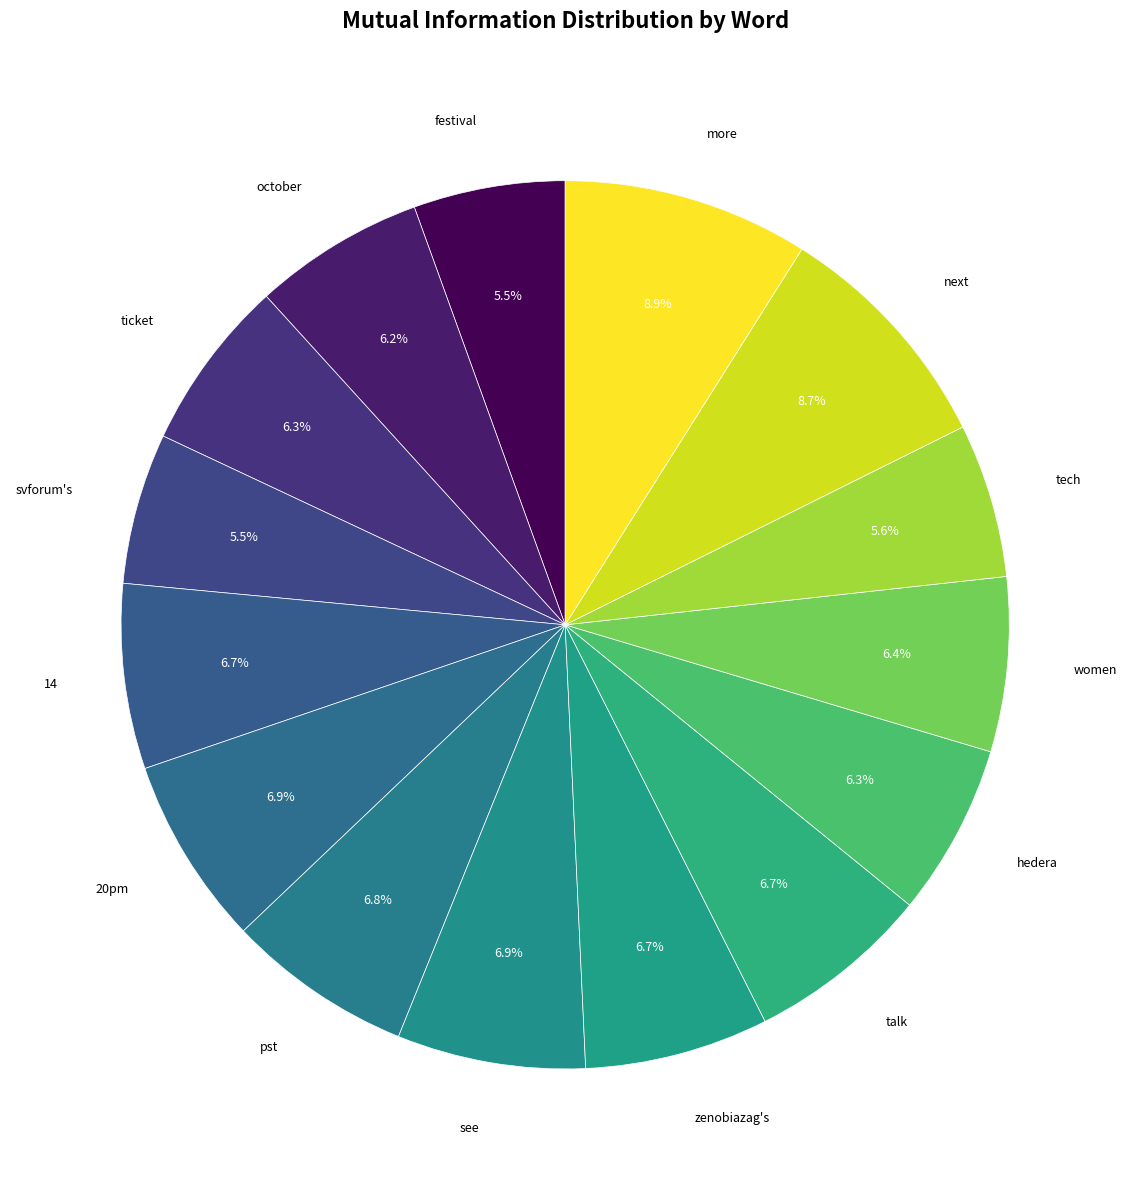

How many slices are in this pie chart?

15